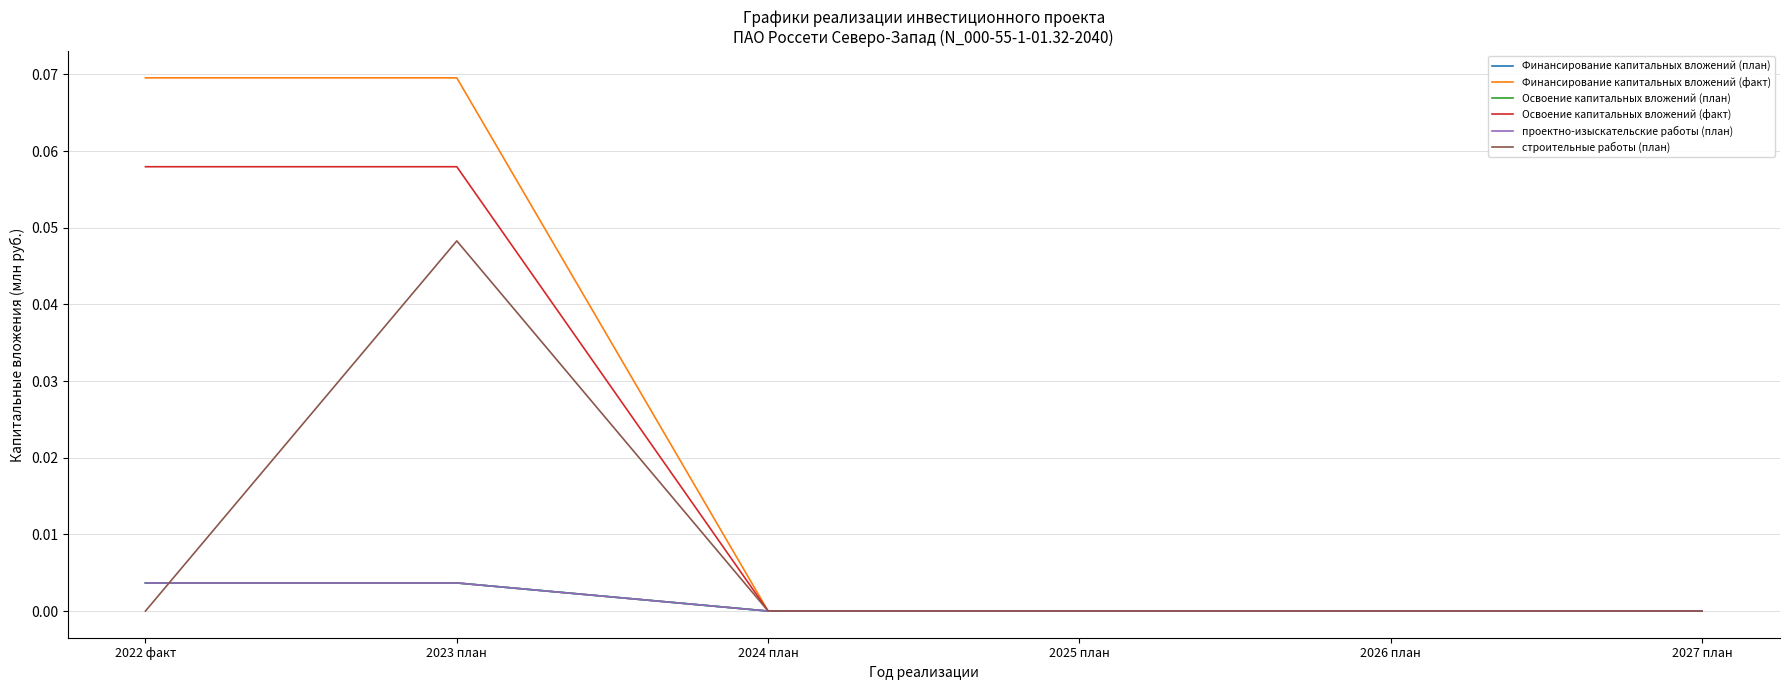

Reading left to right, list all the values displayed in this chart.

Финансирование капитальных вложений (план): 2022 факт=0.0	2023 план=0.0	2024 план=0.0	2025 план=0.0	2026 план=0.0	2027 план=0.0
Финансирование капитальных вложений (факт): 2022 факт=0.1	2023 план=0.1	2024 план=0.0	2025 план=0.0	2026 план=0.0	2027 план=0.0
Освоение капитальных вложений (план): 2022 факт=0.0	2023 план=0.0	2024 план=0.0	2025 план=0.0	2026 план=0.0	2027 план=0.0
Освоение капитальных вложений (факт): 2022 факт=0.1	2023 план=0.1	2024 план=0.0	2025 план=0.0	2026 план=0.0	2027 план=0.0
проектно-изыскательские работы (план): 2022 факт=0.0	2023 план=0.0	2024 план=0.0	2025 план=0.0	2026 план=0.0	2027 план=0.0
строительные работы (план): 2022 факт=0.0	2023 план=0.0	2024 план=0.0	2025 план=0.0	2026 план=0.0	2027 план=0.0